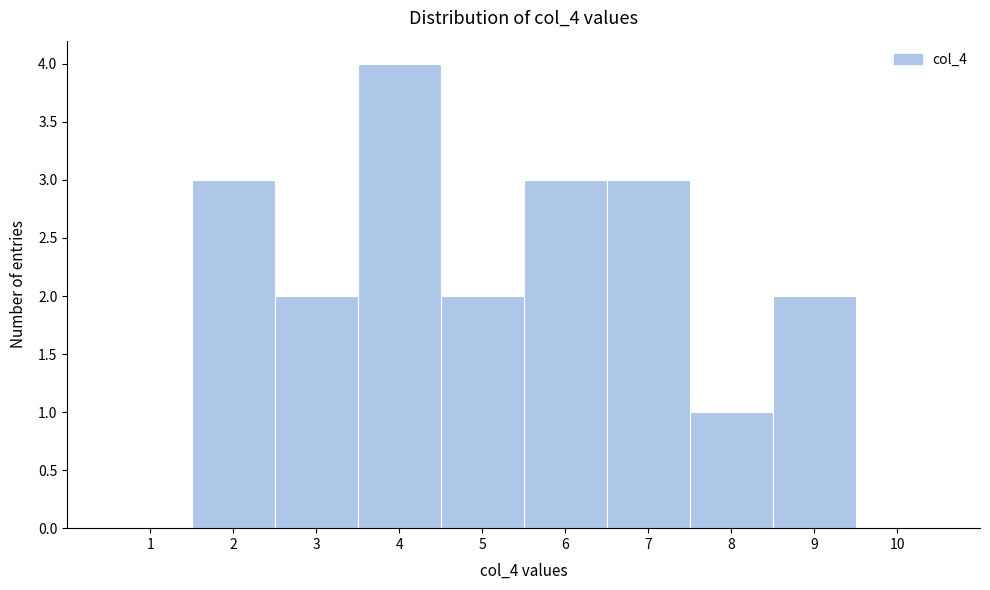

What is the height of the bar covering 8.5 to 9.5 on the x-axis? The values are not printed on the chart, so give them approximately, as read against the axis.

2